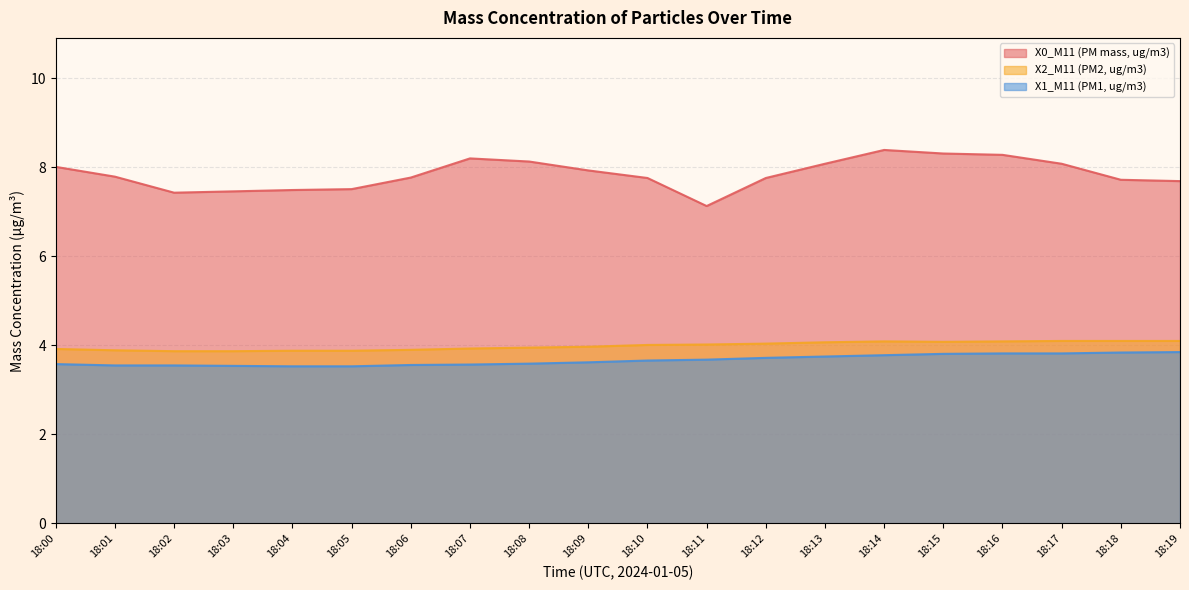

Which series has the largest range (max minus min)?

X0_M11 (PM mass, ug/m3)